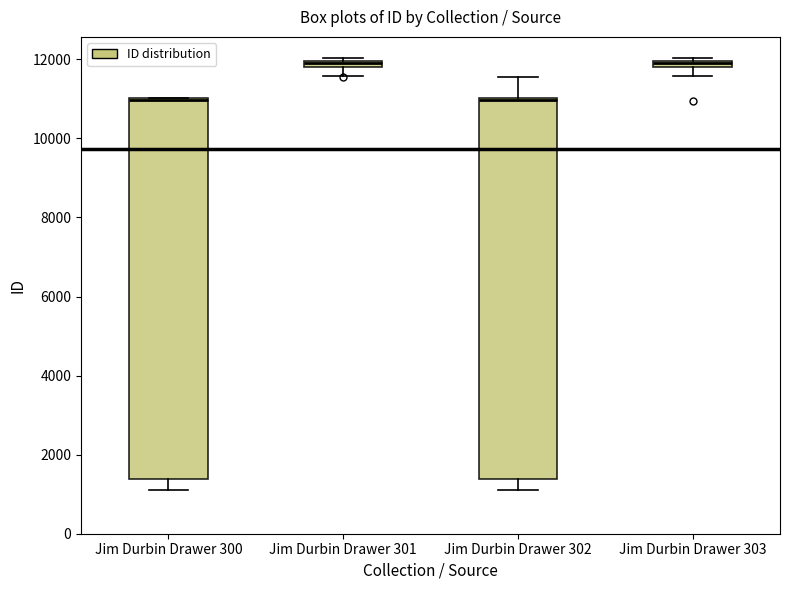

Where does the lower whisker of the box for Jim Durbin Drawer 301 end on the y-axis? The values are not printed on the chart, so give them approximately, as read against the axis.

11600